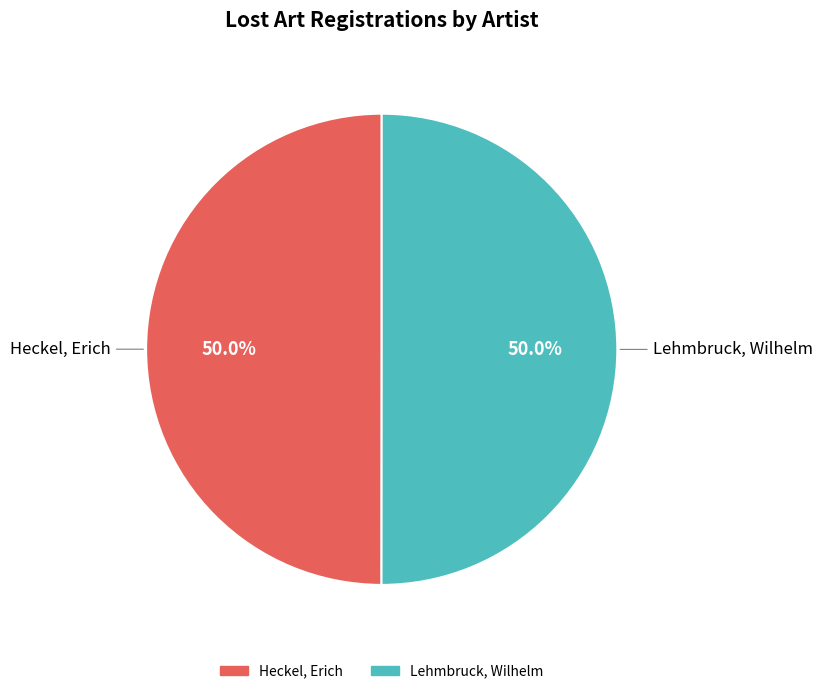

Rank the categories by value from lowest to highest.

Heckel, Erich [Künstler:in], Lehmbruck, Wilhelm [Künstler:in]